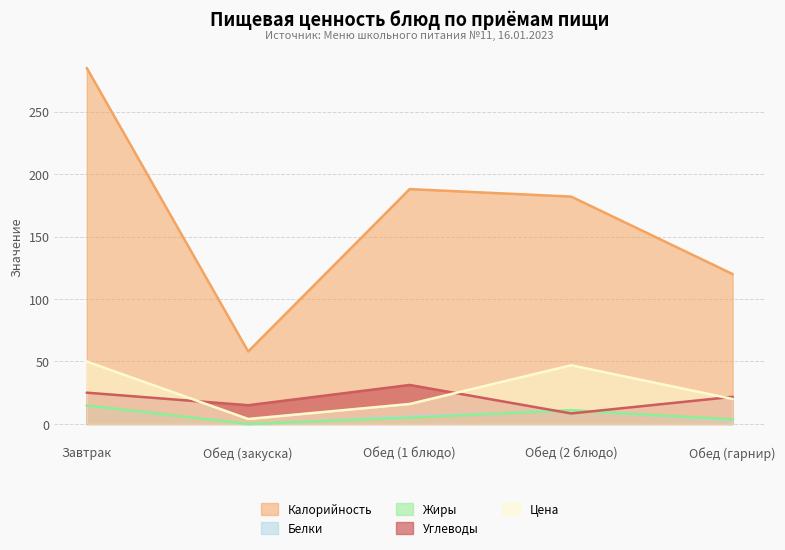

Count the number of data series in this chart.

5